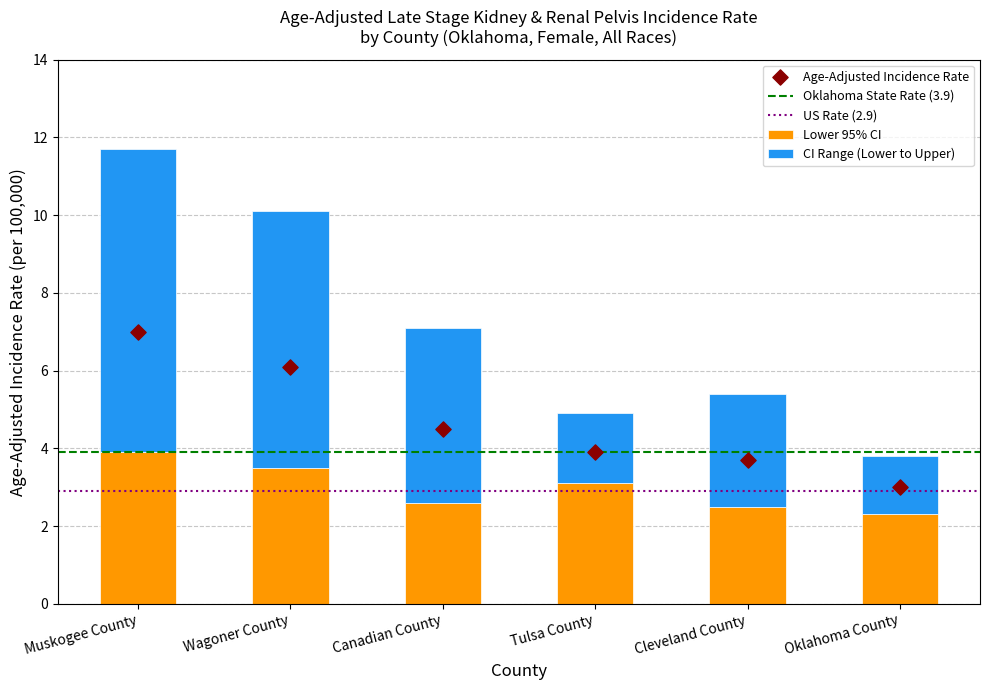

At which category is the sum across all series the highest?

Muskogee County